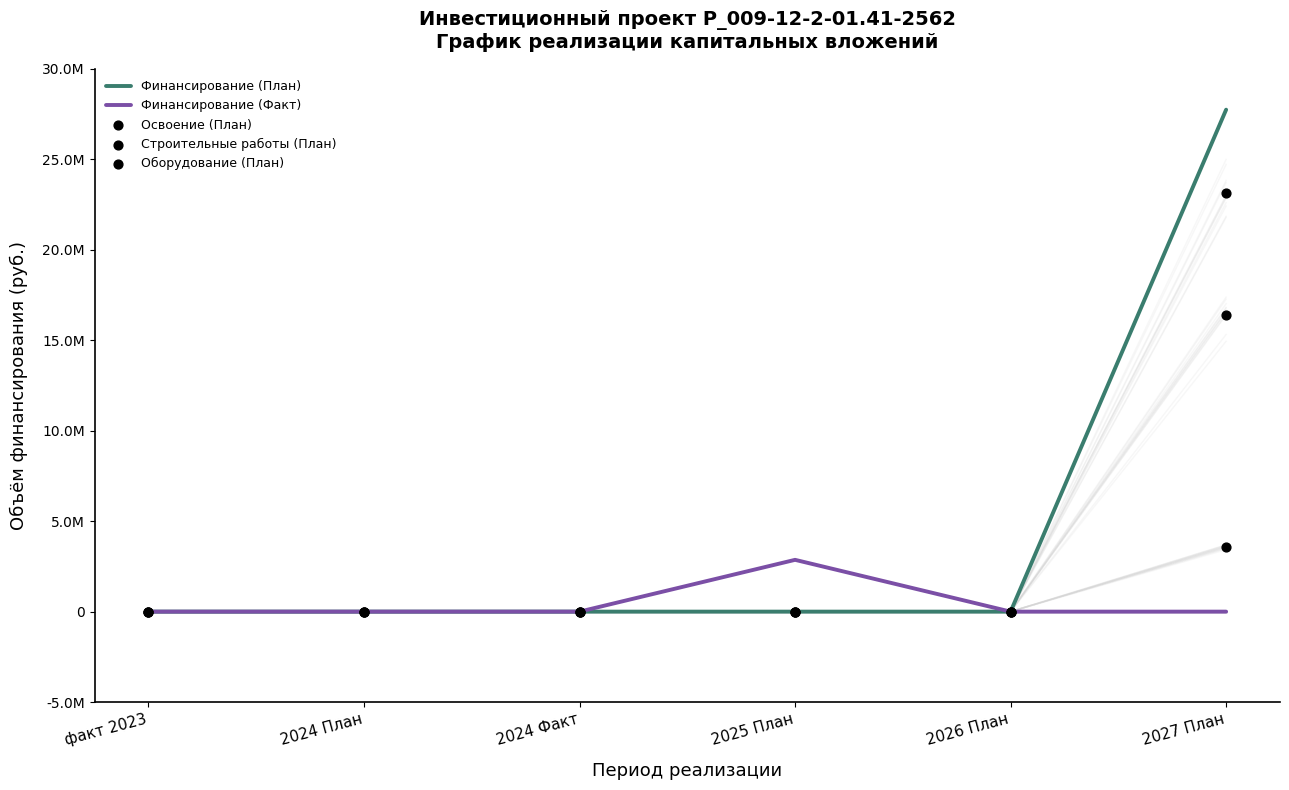

Which series contains the highest Y value?

Финансирование (План)